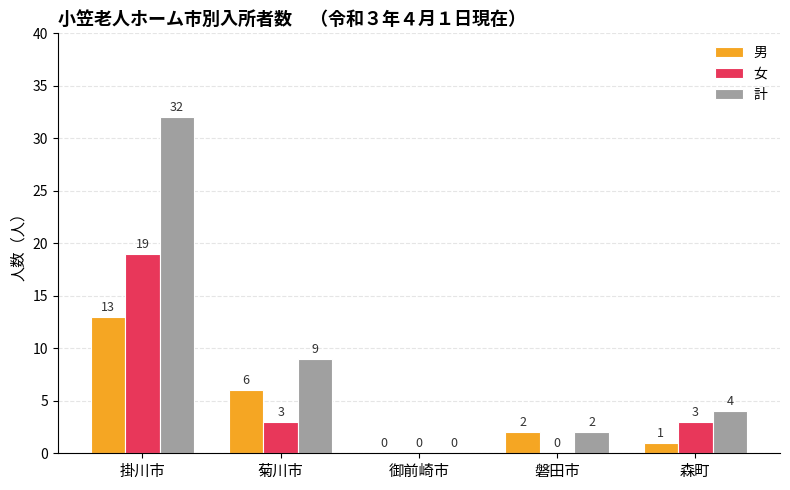

Between 菊川市 and 磐田市, which series saw the biggest shift?

計